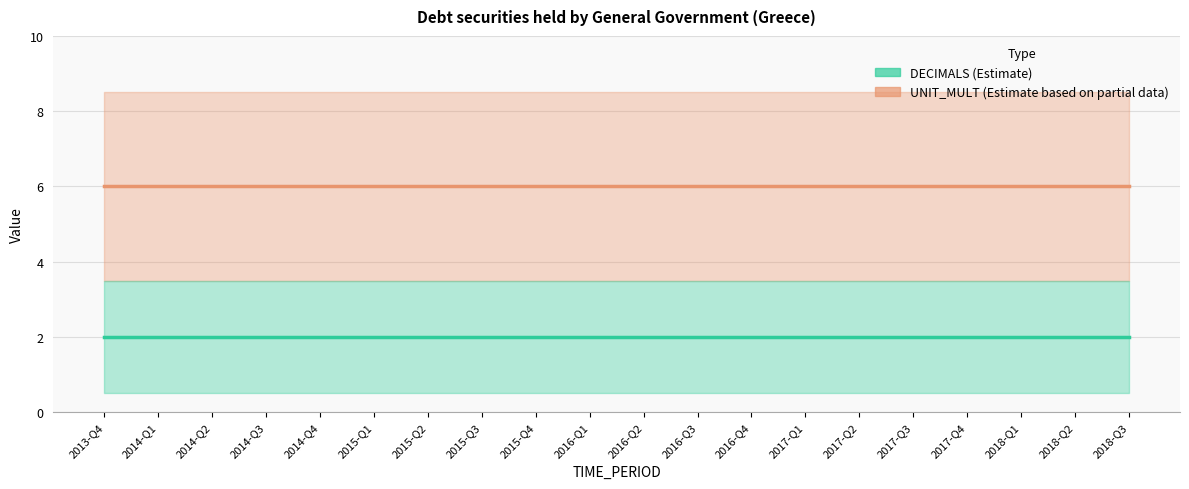

Reading left to right, what are all the values shown in this chart?

UNIT_MULT: 2013-Q4=6	2014-Q1=6	2014-Q2=6	2014-Q3=6	2014-Q4=6	2015-Q1=6	2015-Q2=6	2015-Q3=6	2015-Q4=6	2016-Q1=6	2016-Q2=6	2016-Q3=6	2016-Q4=6	2017-Q1=6	2017-Q2=6	2017-Q3=6	2017-Q4=6	2018-Q1=6	2018-Q2=6	2018-Q3=6
DECIMALS: 2013-Q4=2	2014-Q1=2	2014-Q2=2	2014-Q3=2	2014-Q4=2	2015-Q1=2	2015-Q2=2	2015-Q3=2	2015-Q4=2	2016-Q1=2	2016-Q2=2	2016-Q3=2	2016-Q4=2	2017-Q1=2	2017-Q2=2	2017-Q3=2	2017-Q4=2	2018-Q1=2	2018-Q2=2	2018-Q3=2